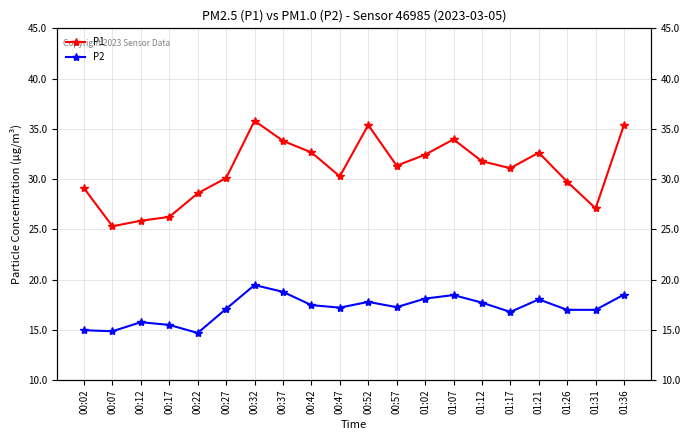

Between 01:21 and 00:22, which is larger?

01:21